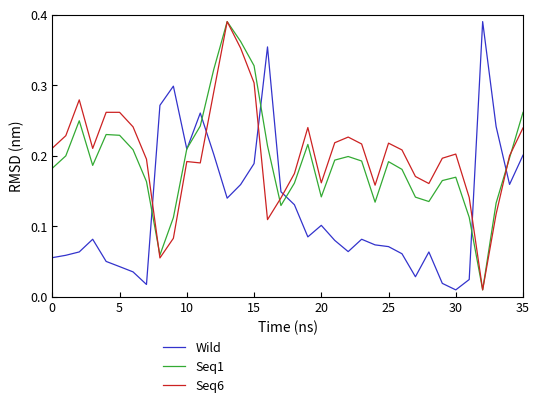

True or false: Seq6 and Wild intersect in this chart.

True